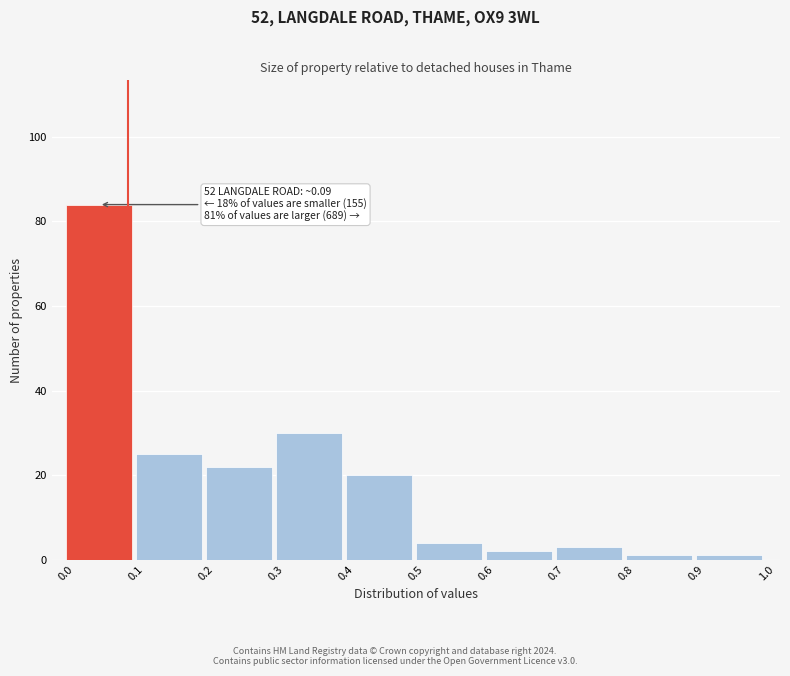

Over which range of the x-axis is the bar tallest?

0.0 to 0.1